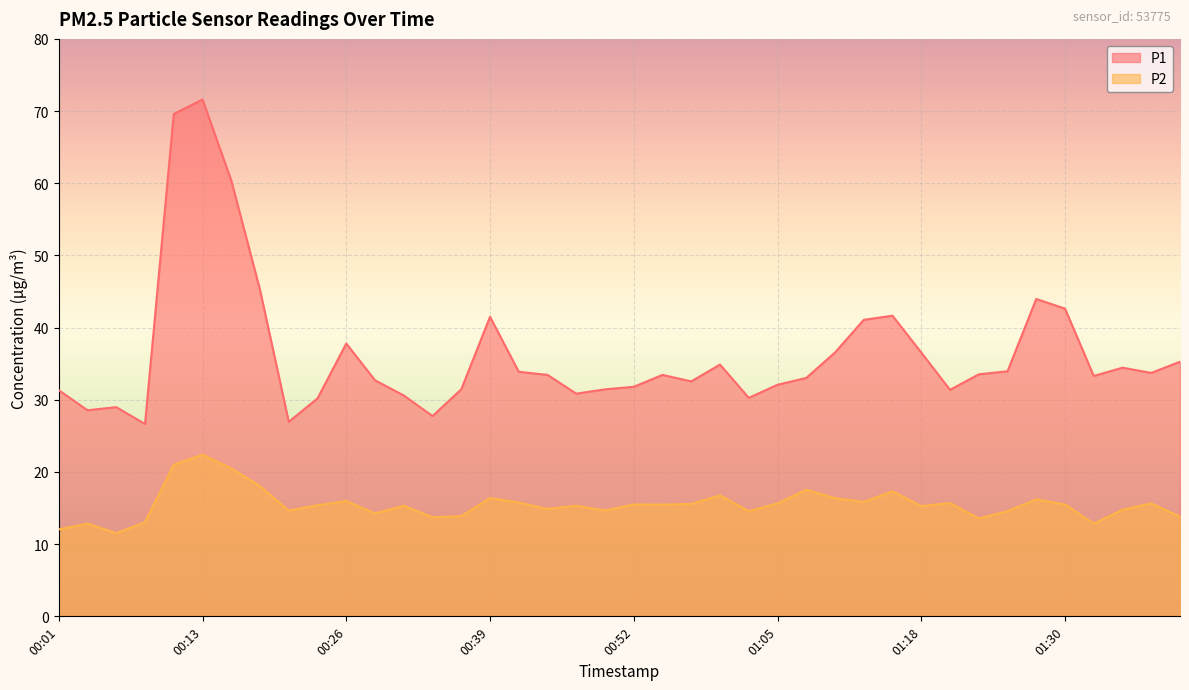

Reading left to right, list all the values displayed in this chart.

P1: 31.3	28.6	29.0	26.6	69.6	71.6	60.4	45.2	26.9	30.2	37.8	32.7	30.6	27.8	31.4	41.5	33.9	33.5	30.9	31.4	31.8	33.5	32.5	34.9	30.3	32.1	33.0	36.5	41.1	41.6	36.5	31.4	33.5	34.0	44.0	42.6	33.3	34.5	33.7	35.3
P2: 12.1	12.8	11.5	13.1	21.0	22.4	20.5	18.1	14.7	15.4	16.0	14.3	15.3	13.7	13.9	16.4	15.8	14.9	15.3	14.7	15.5	15.5	15.6	16.8	14.6	15.7	17.6	16.4	15.8	17.3	15.3	15.7	13.6	14.6	16.2	15.5	12.8	14.8	15.7	13.8